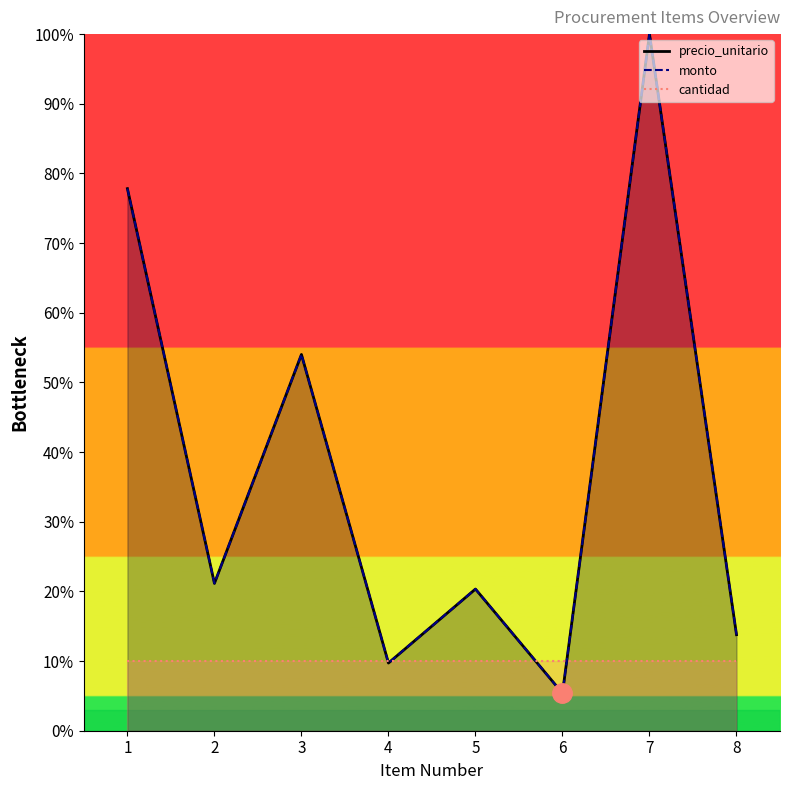

Is it true that cantidad equals 10.0 at 3?

True